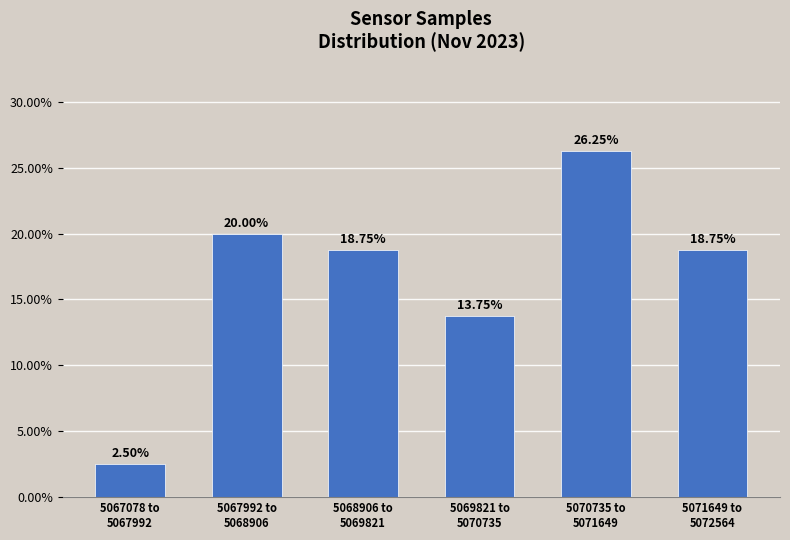

What is the average value?

16.7